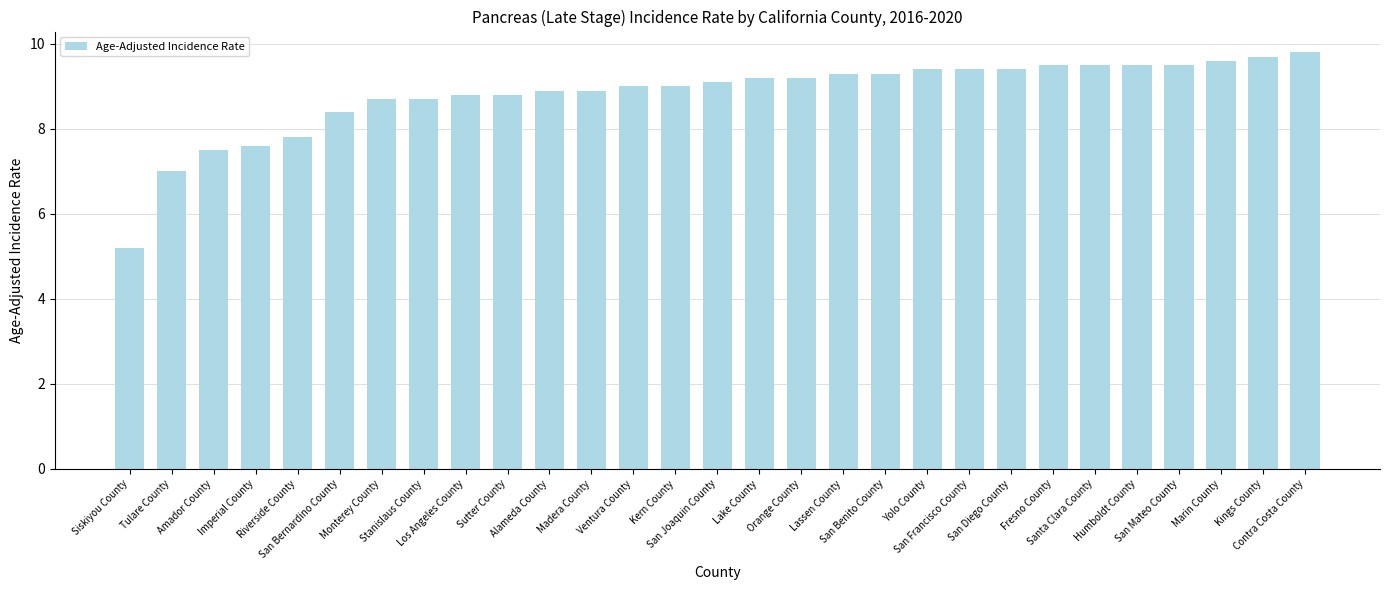

The chart shows a value of 1.9 at Humboldt County. True or false?

False